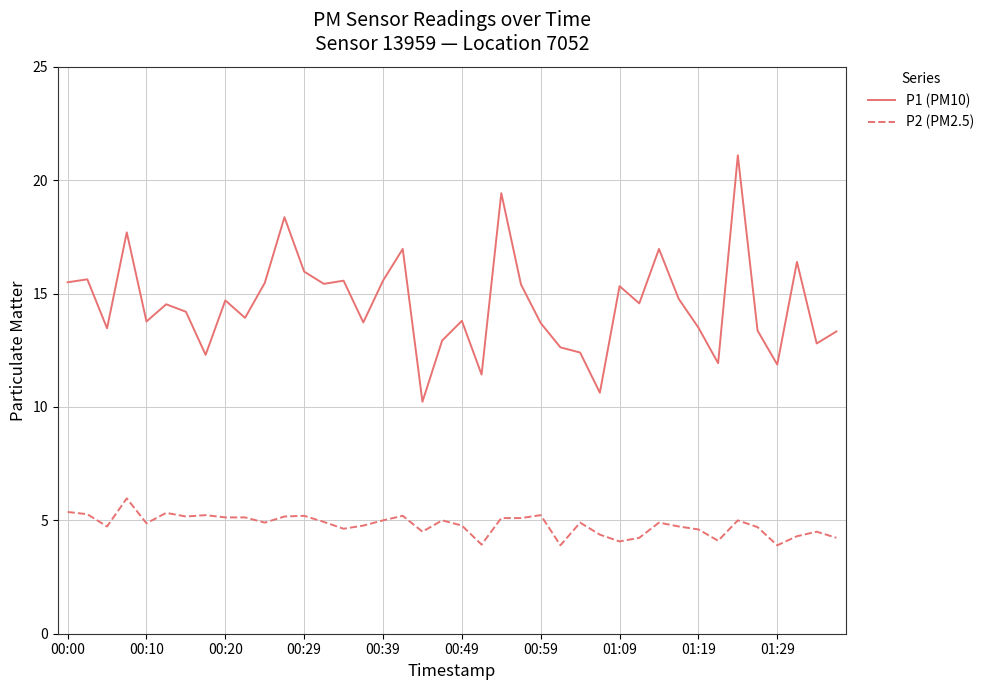

List the series in order of their peak value, highest first.

P1 (PM10), P2 (PM2.5)